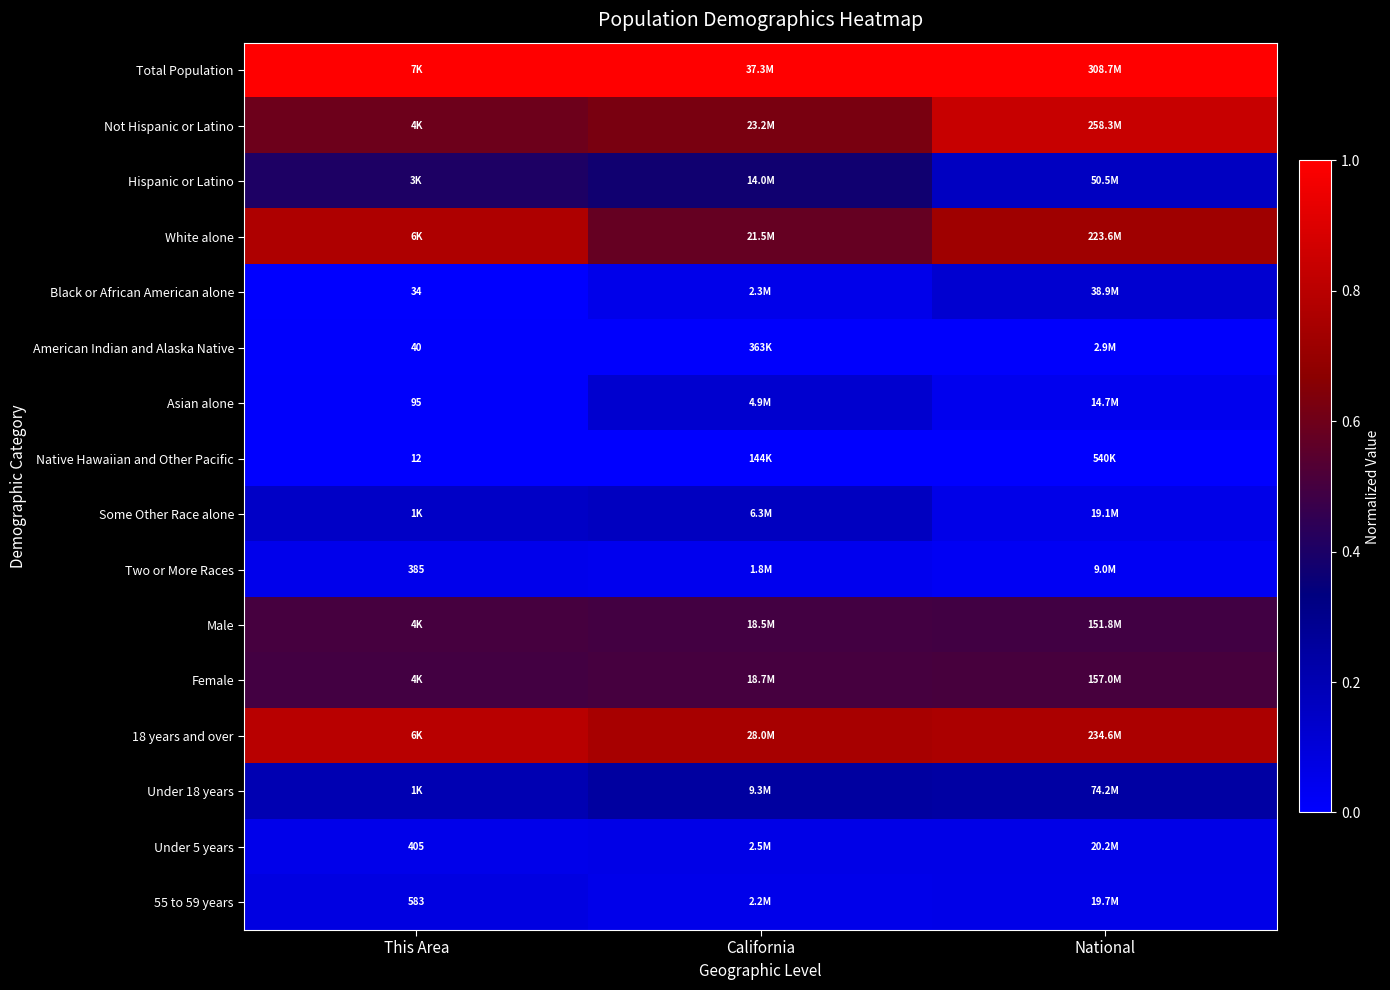

The Under 18 years series shows 0.2 at National. True or false?

True